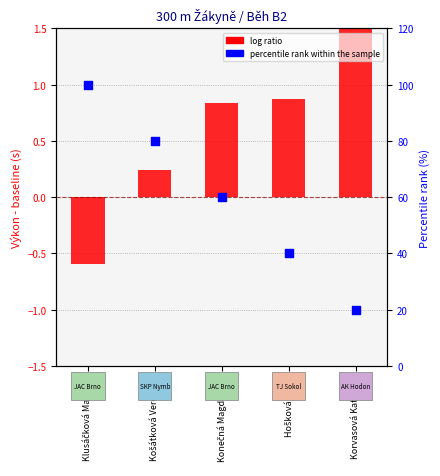

Which series has the largest Y range (max minus min)?

percentile rank within the sample